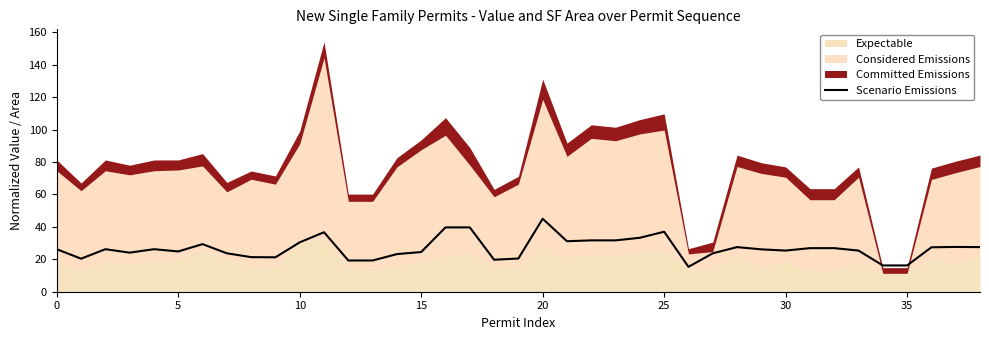

True or false: Scenario Emissions has a value of 37.0 at 25.

True